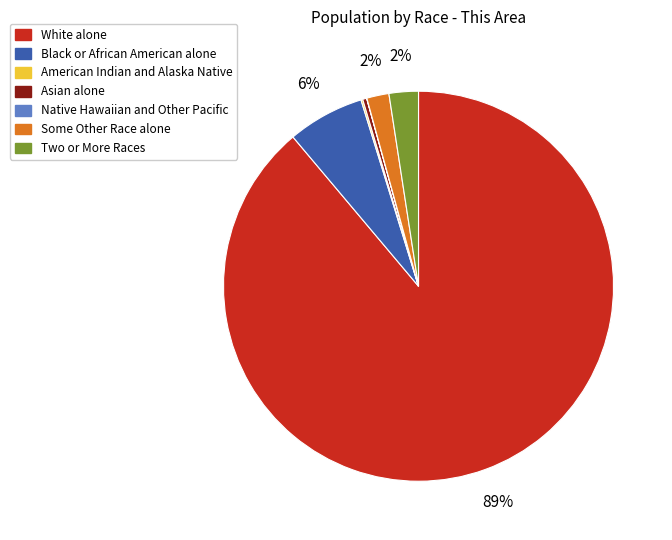

To the nearest percent, what is the average slice percentage?

14%